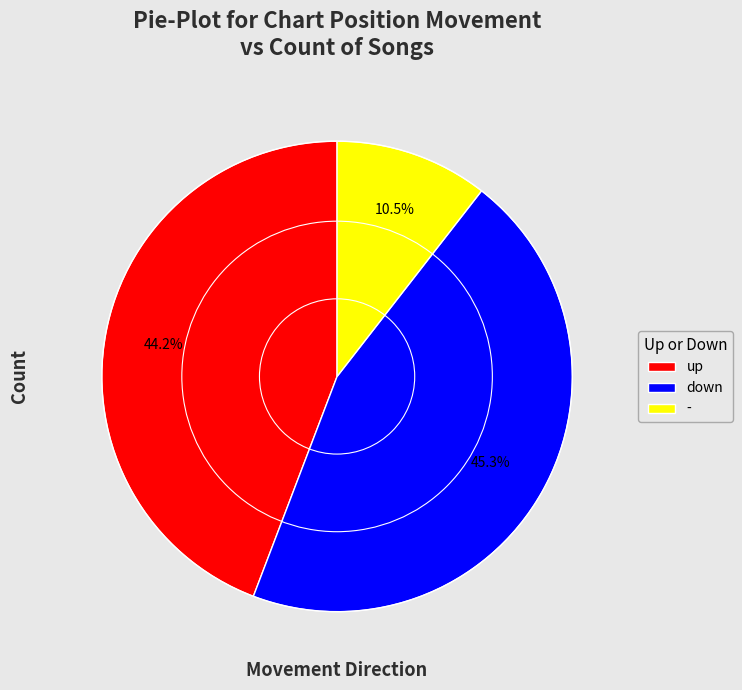

To the nearest percent, what portion does down represent?

45%